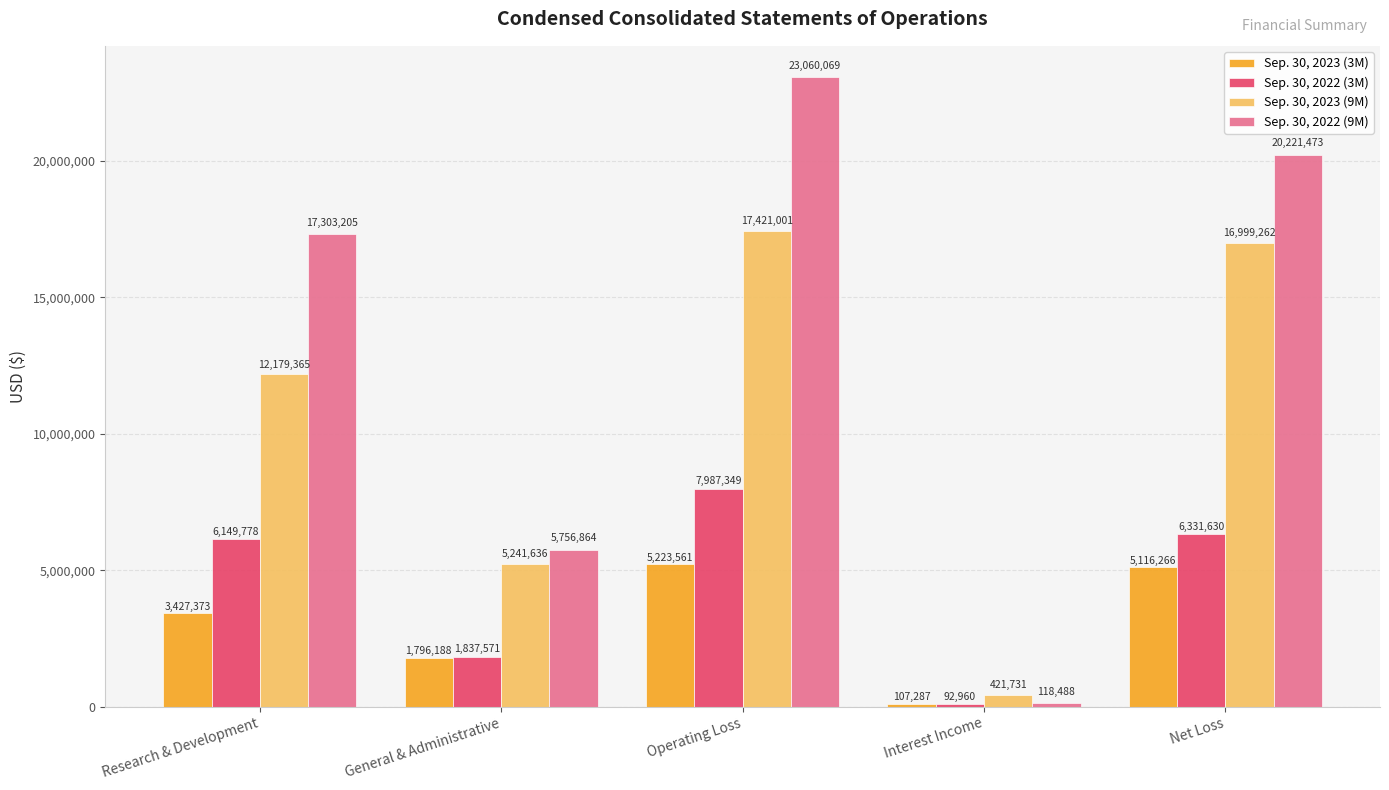

What value does the Sep. 30, 2022 (9M) series have at General & Administrative, to the nearest 50?

5756850